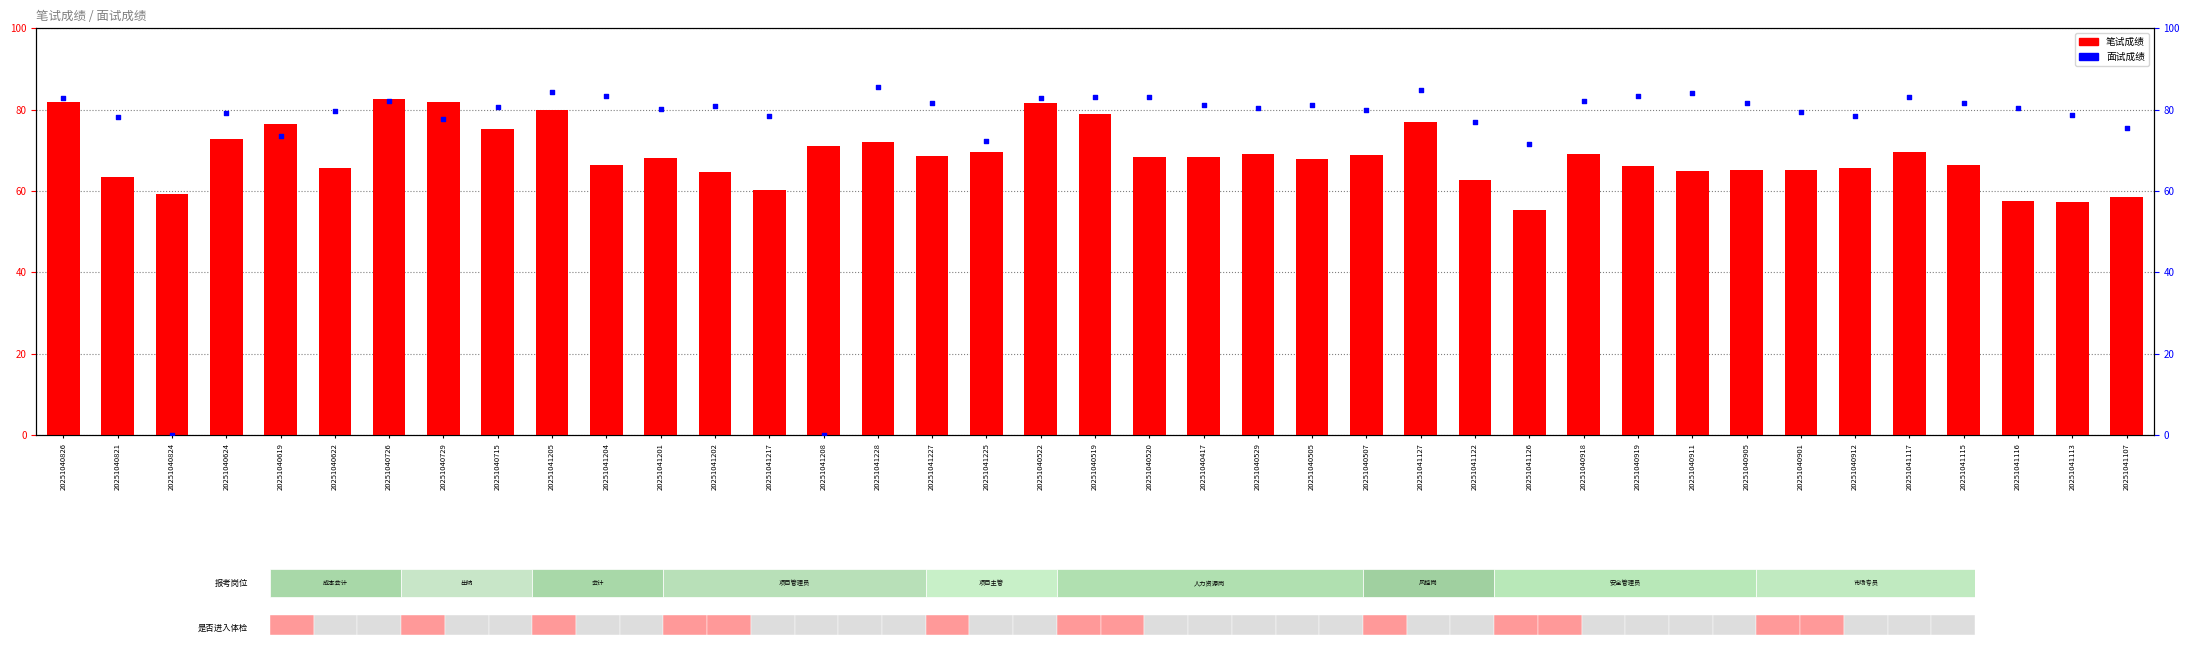

Which series has the largest Y range (max minus min)?

面试成绩